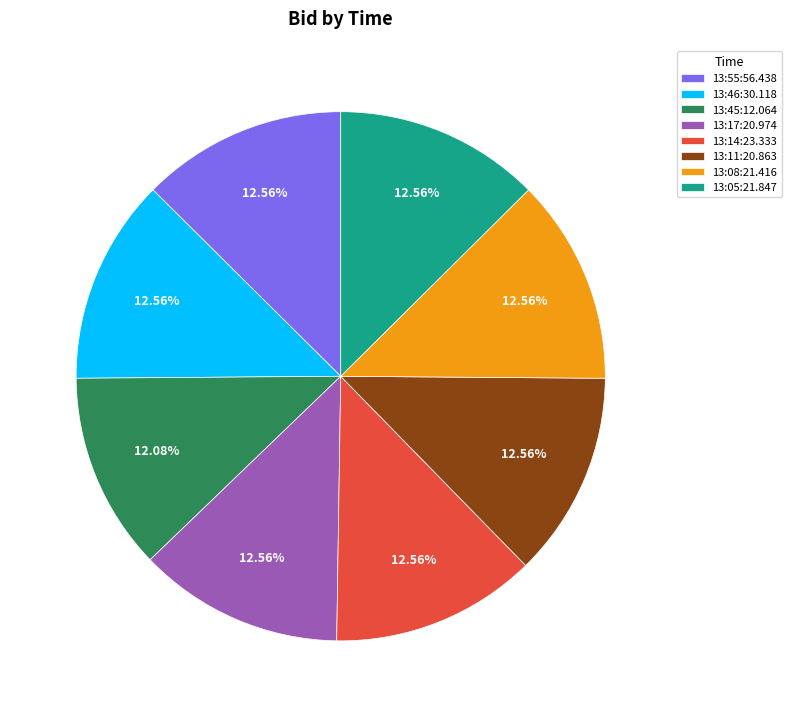

Does 13:45:12.064 account for over 50% of the chart?

No